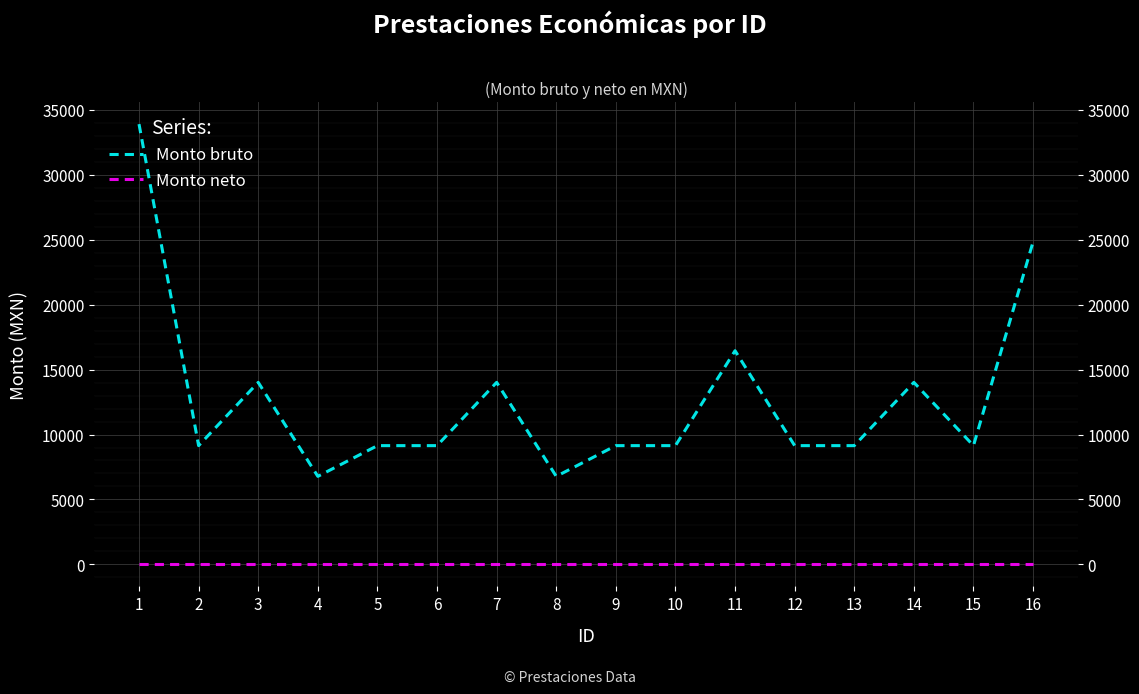

Is this an area chart (filled region under the line)?

No